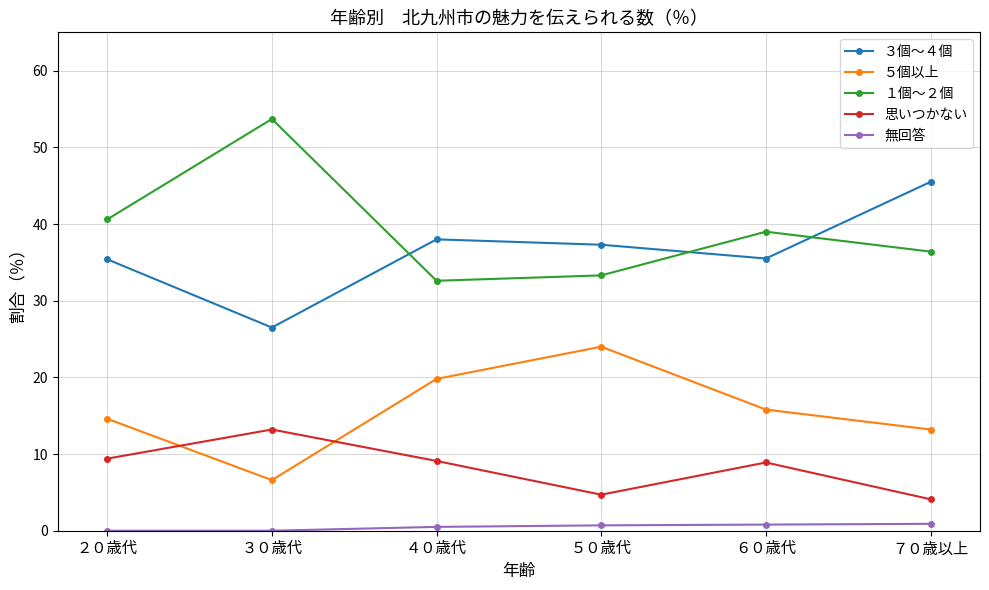

At how many categories does at least one series exceed 29?

6